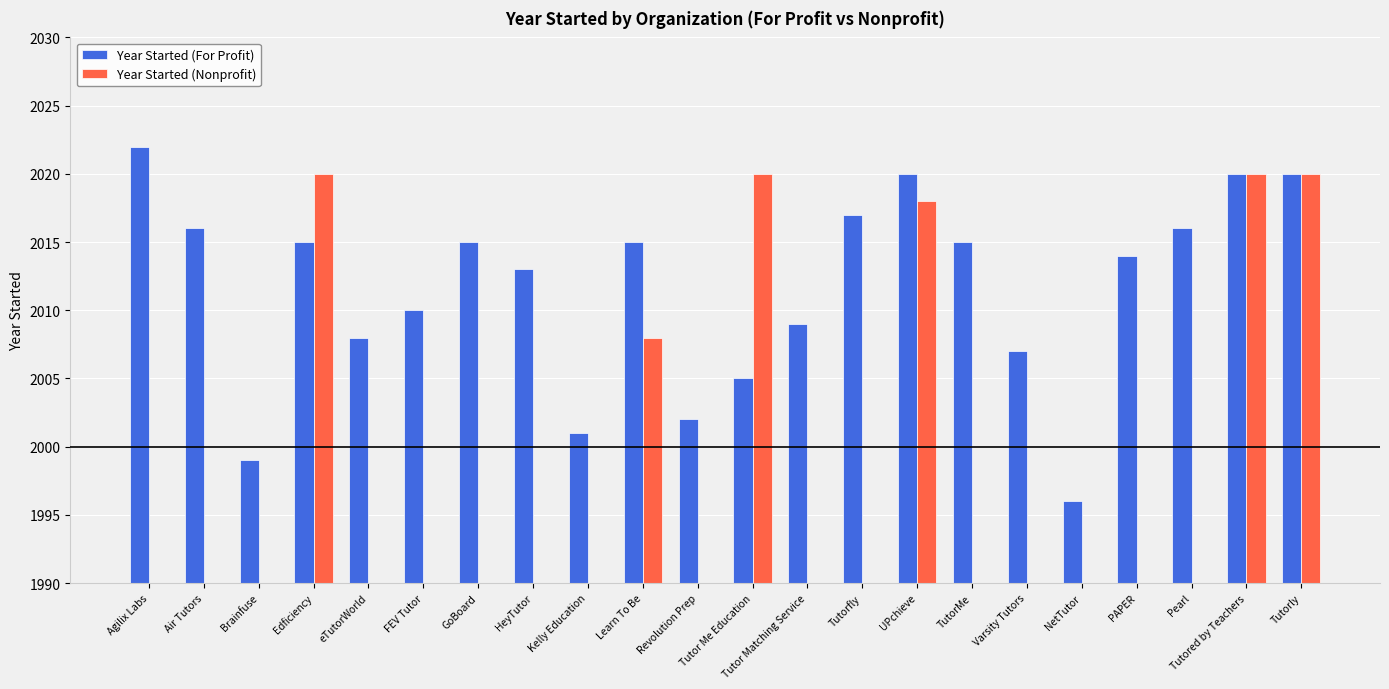

What is the value of the Year Started (For Profit) bar at the 8th from the left?

2013